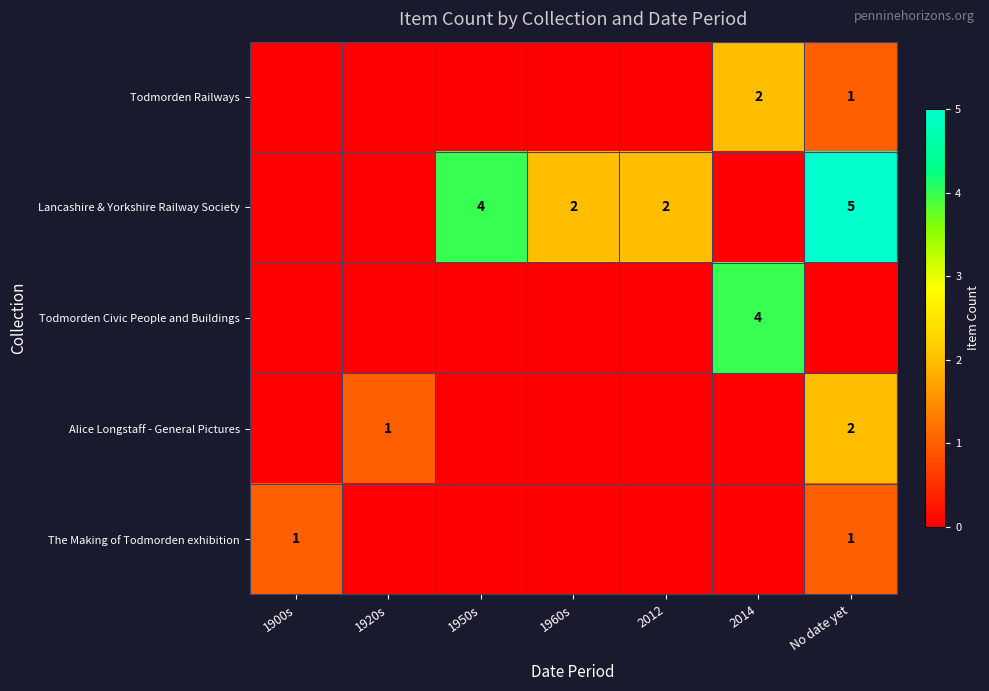

The value of Todmorden Railways at 2014 is 1. True or false?

False